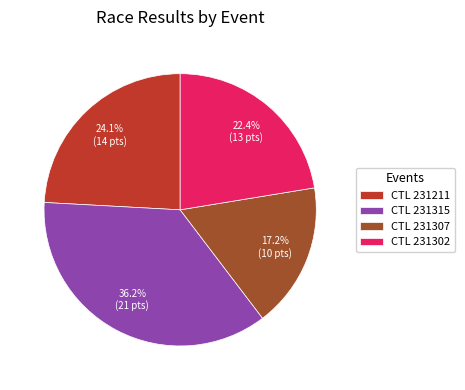

Which slice is the largest?

CTL 231315